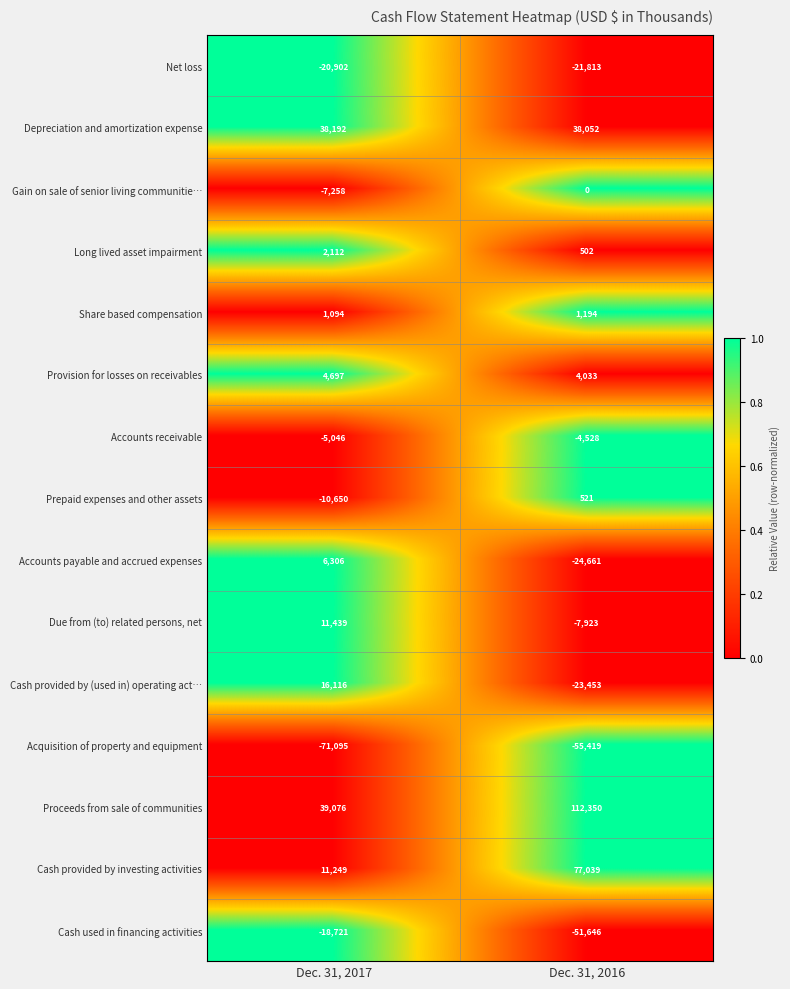

What is the sum of all Long lived asset impairment values?

2614